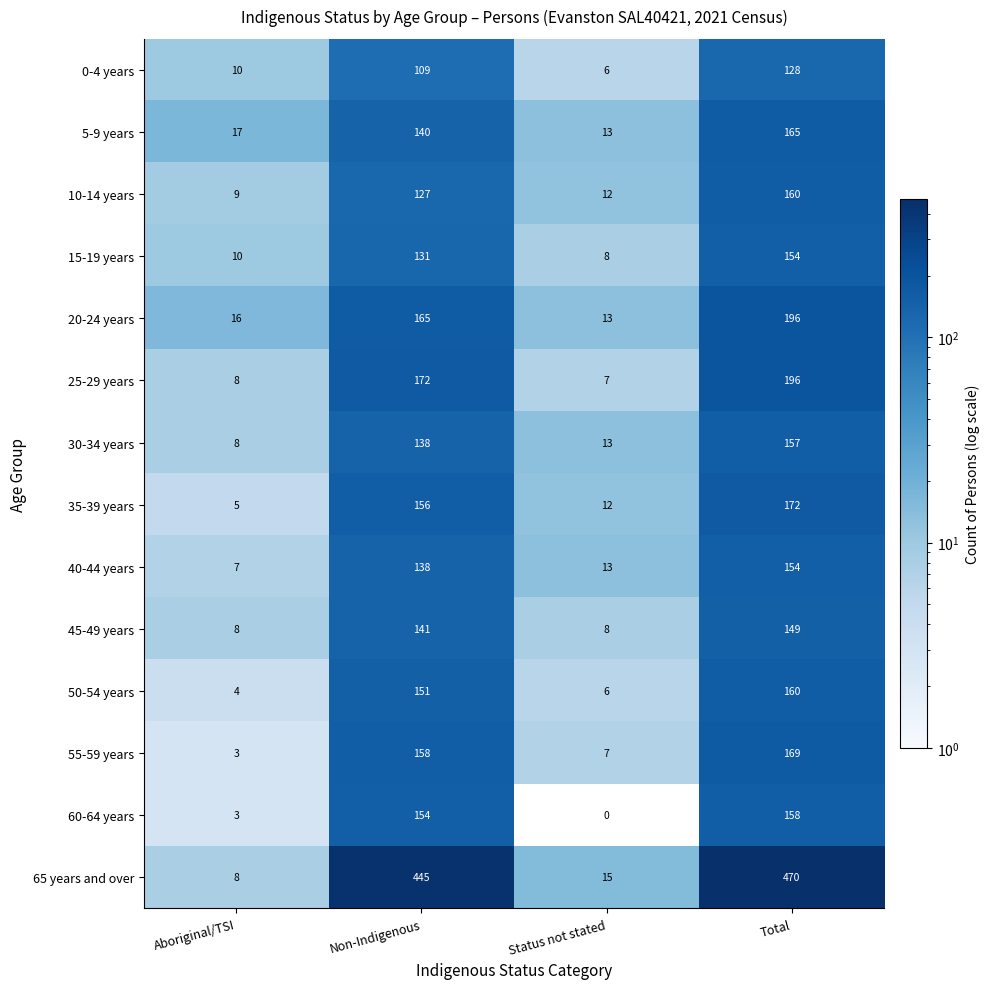

What is the difference between the second highest and minimum values in the 20-24 years series?

152